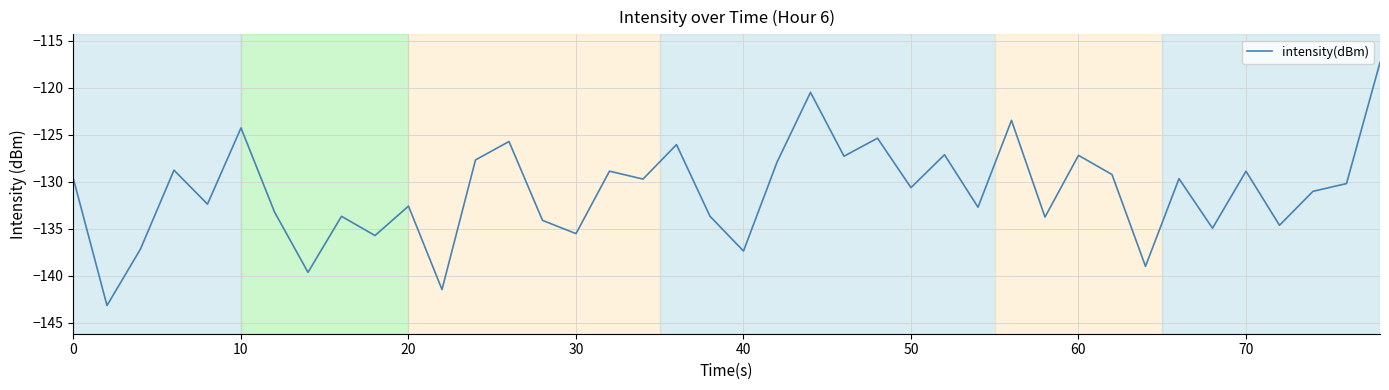

What is the greatest value displayed?

-117.3